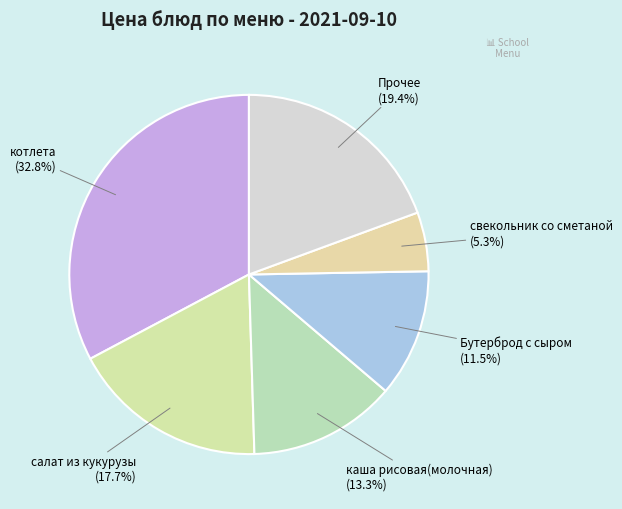

Count the number of slices in the pie.

6